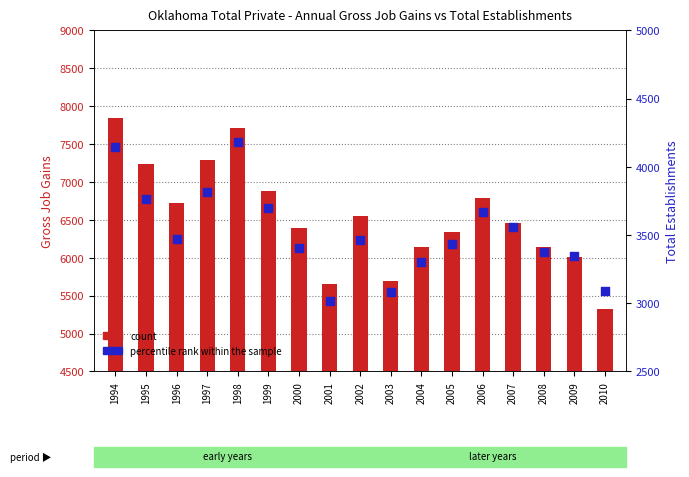

Which series has the widest spread of Y values?

count